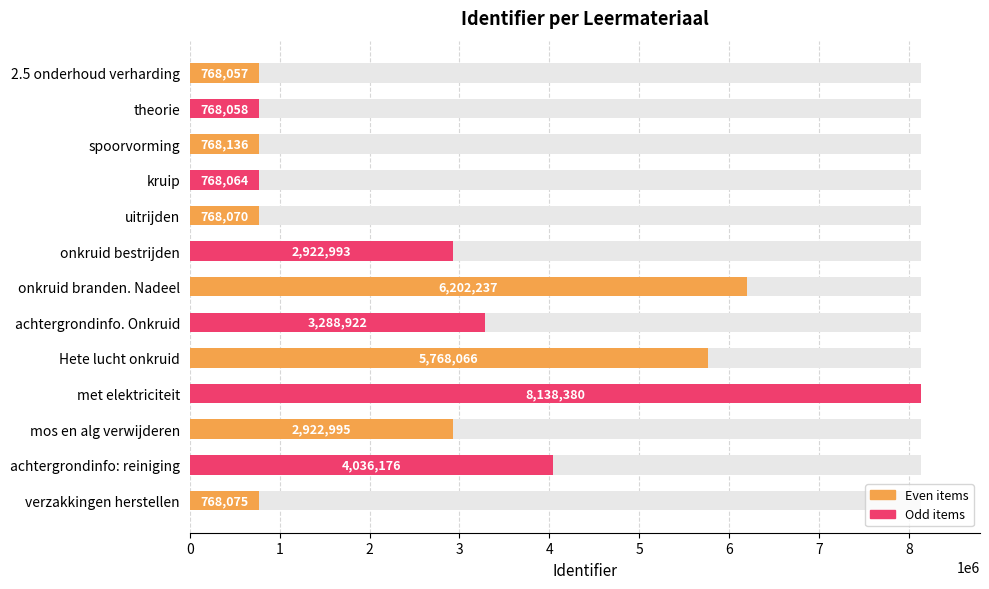

Approximately how many times larger is the value at spoorvorming compared to uitrijden?

1.0